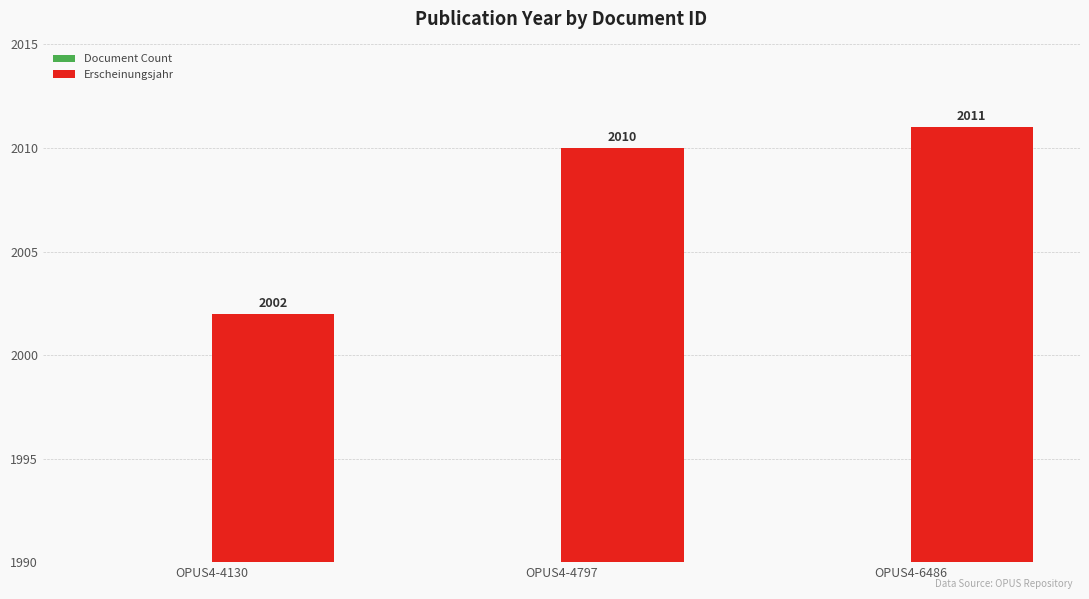

How many bars are there in total?

3